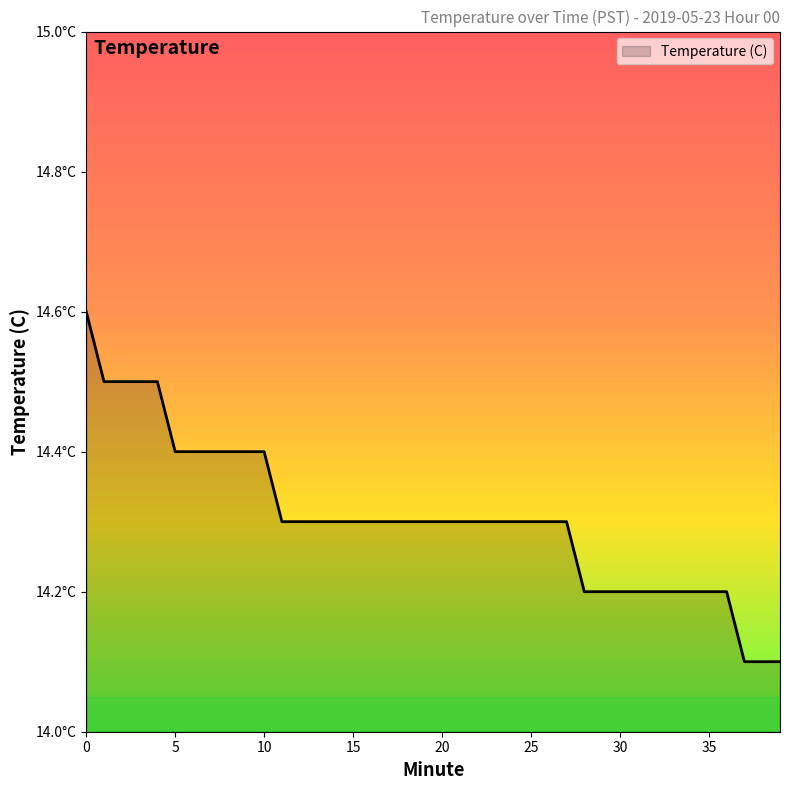

Is this an area chart (filled region under the line)?

Yes